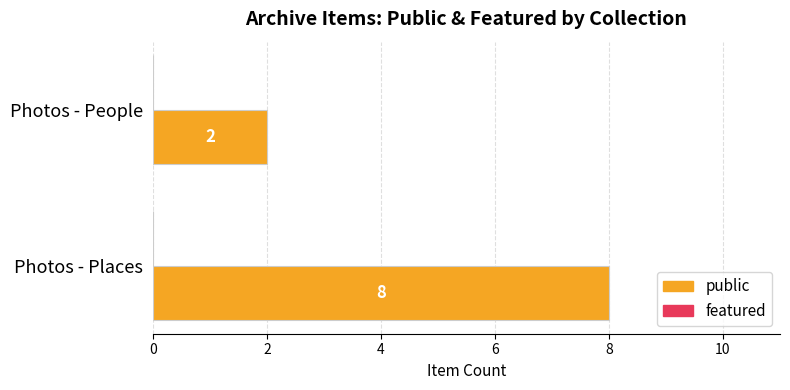

What is the sum of the values at Photos - People and Photos - Places?

10